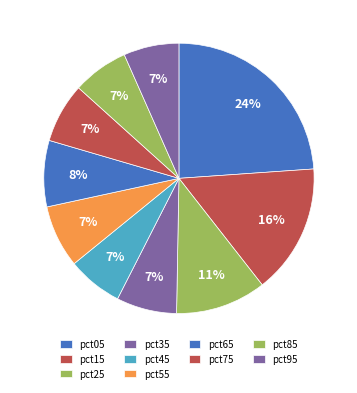

Rank the categories by value from lowest to highest.

pct45, pct95, pct85, pct75, pct35, pct55, pct65, pct25, pct15, pct05